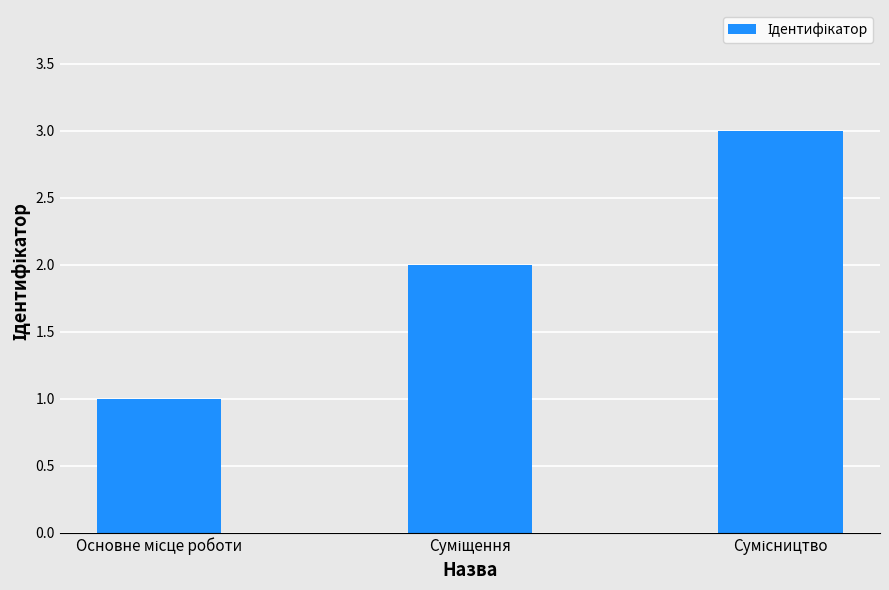

What is the sum of all values?

6